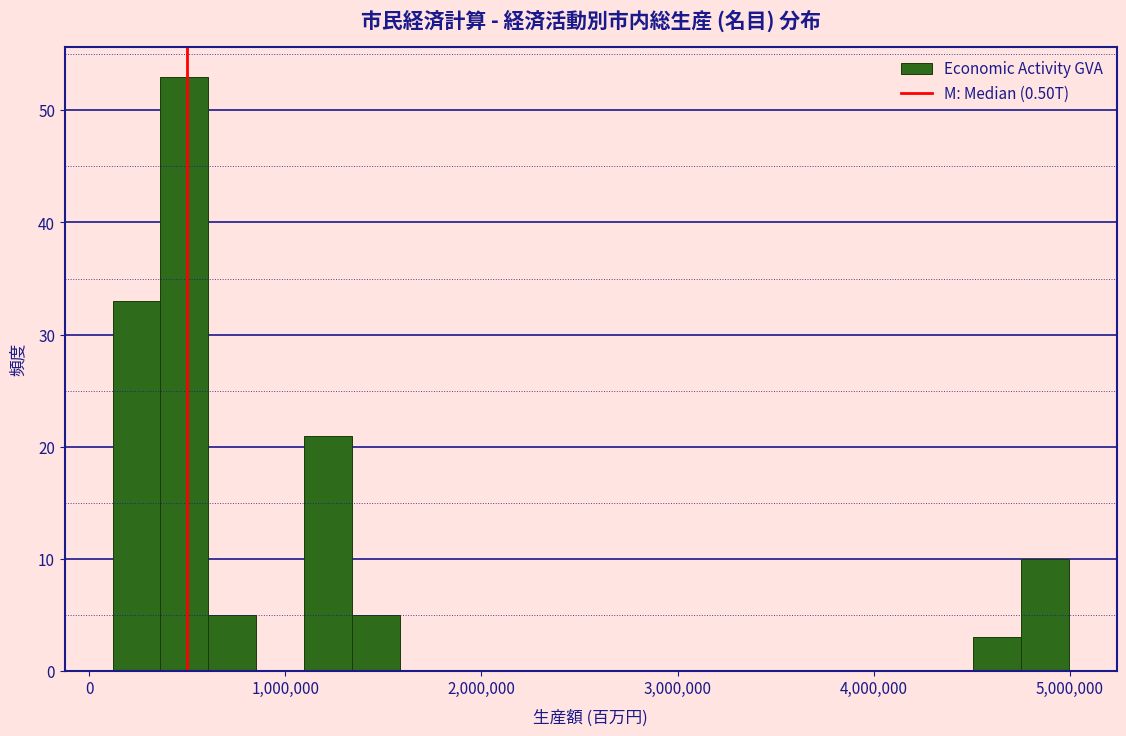

Around what value on the x-axis is the tallest bar? Give the approximate position of its centre, as read against the axis.

500000